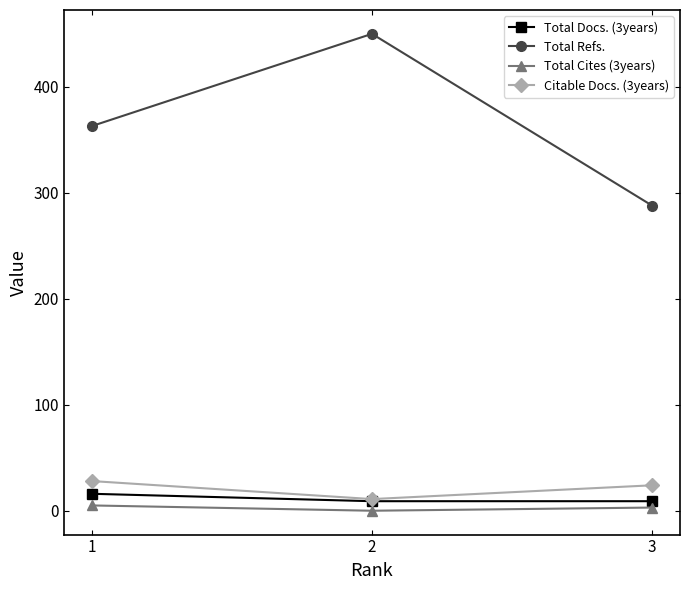

Which series changed the most between 1 and 3?

Total Refs.